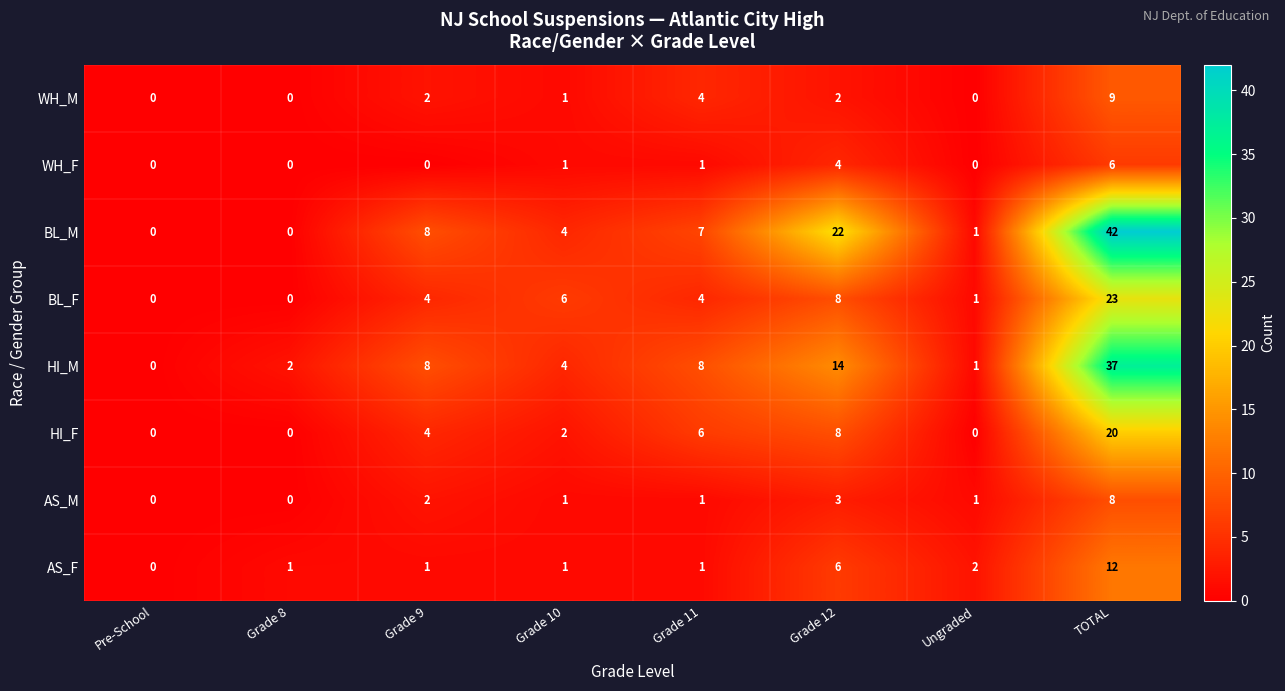

List the series in order of their peak value, highest first.

BL_M, HI_M, BL_F, HI_F, AS_F, WH_M, AS_M, WH_F